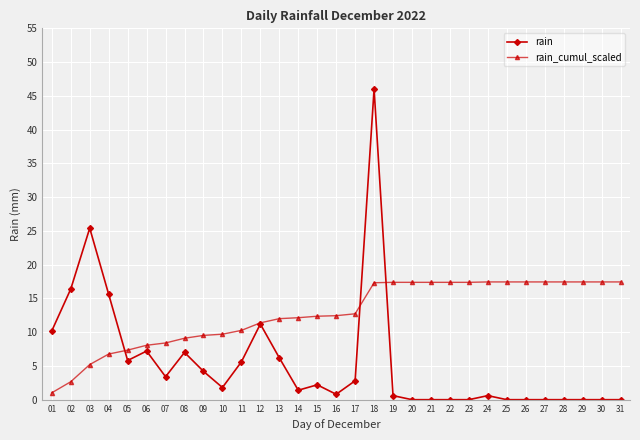

Which series has the largest range (max minus min)?

rain